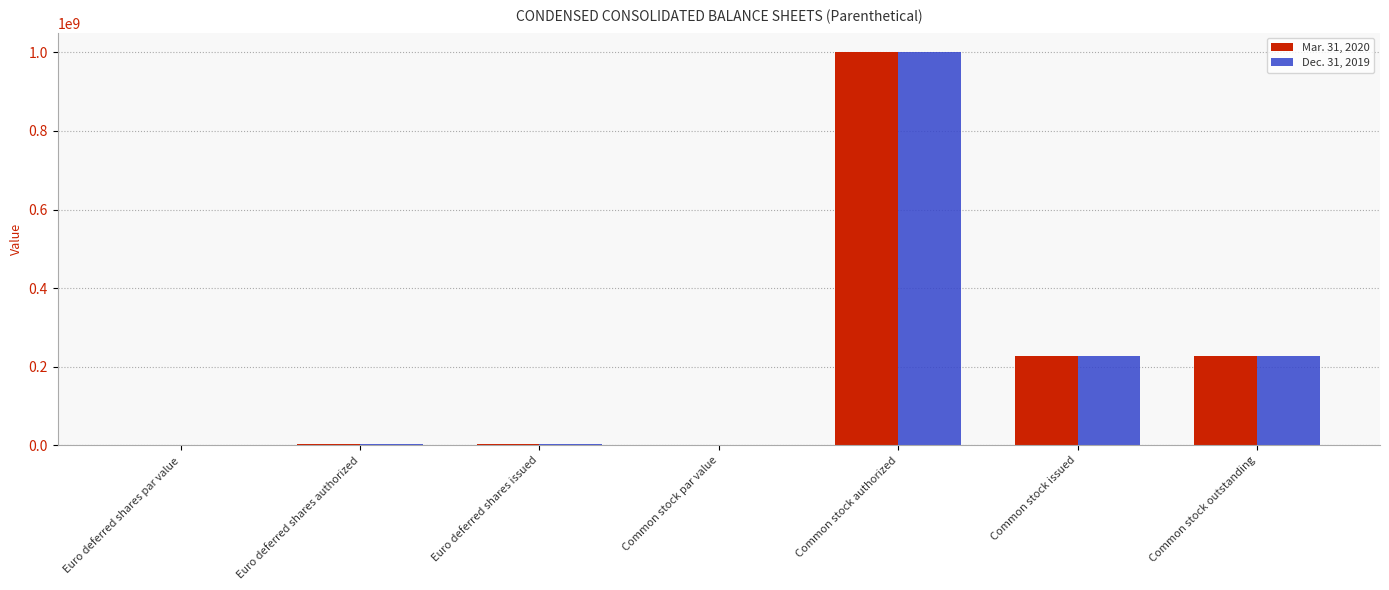

What is the maximum value shown in the chart?

1000000000.0